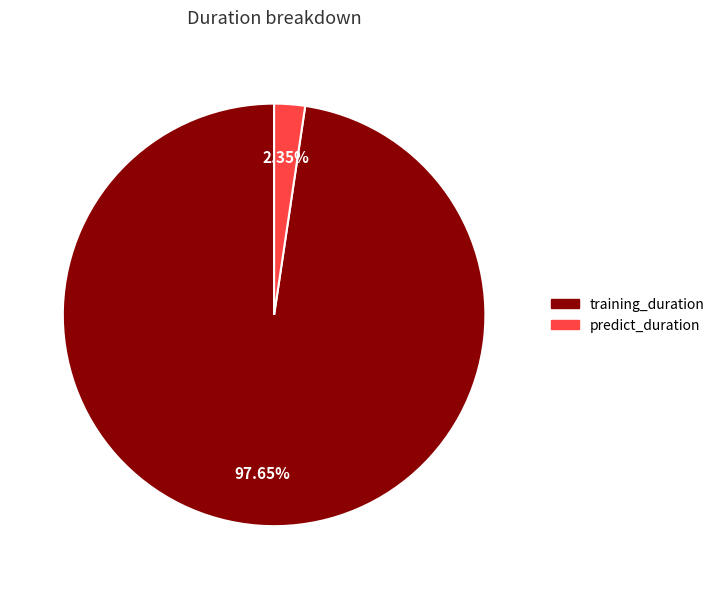

How many slices are in this pie chart?

2